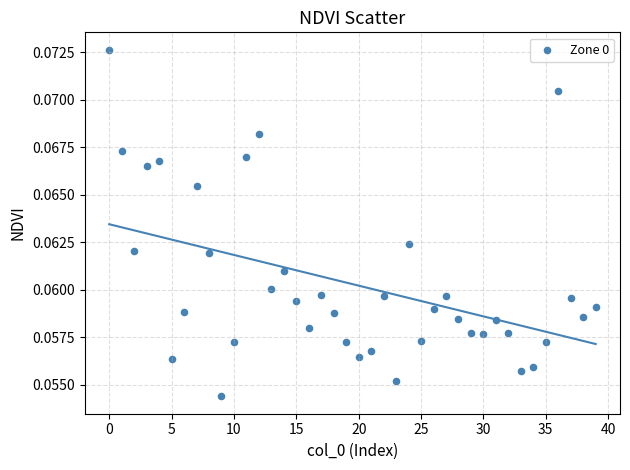

How many data points are displayed?

40